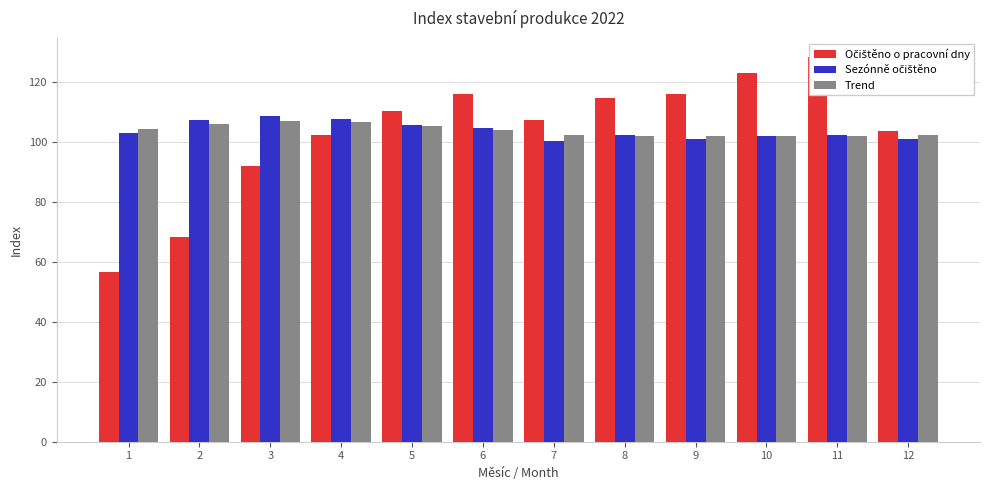

The Sezónně očištěno series shows 107.4 at 2. True or false?

True